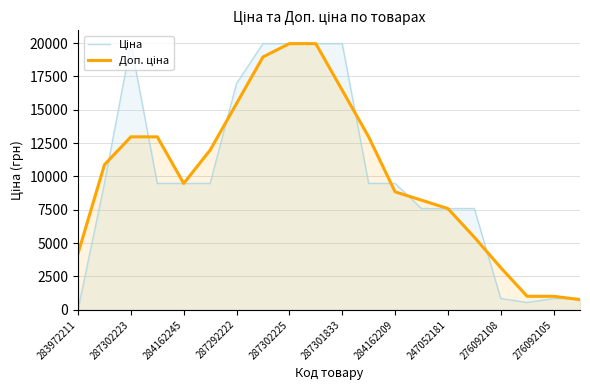

Which series has the largest total across all categories?

Доп. ціна